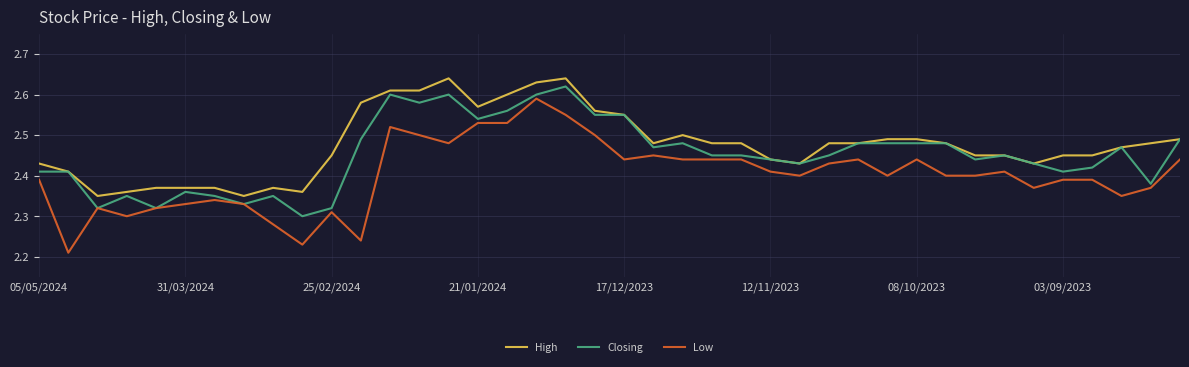

Which series has the largest total across all categories?

High